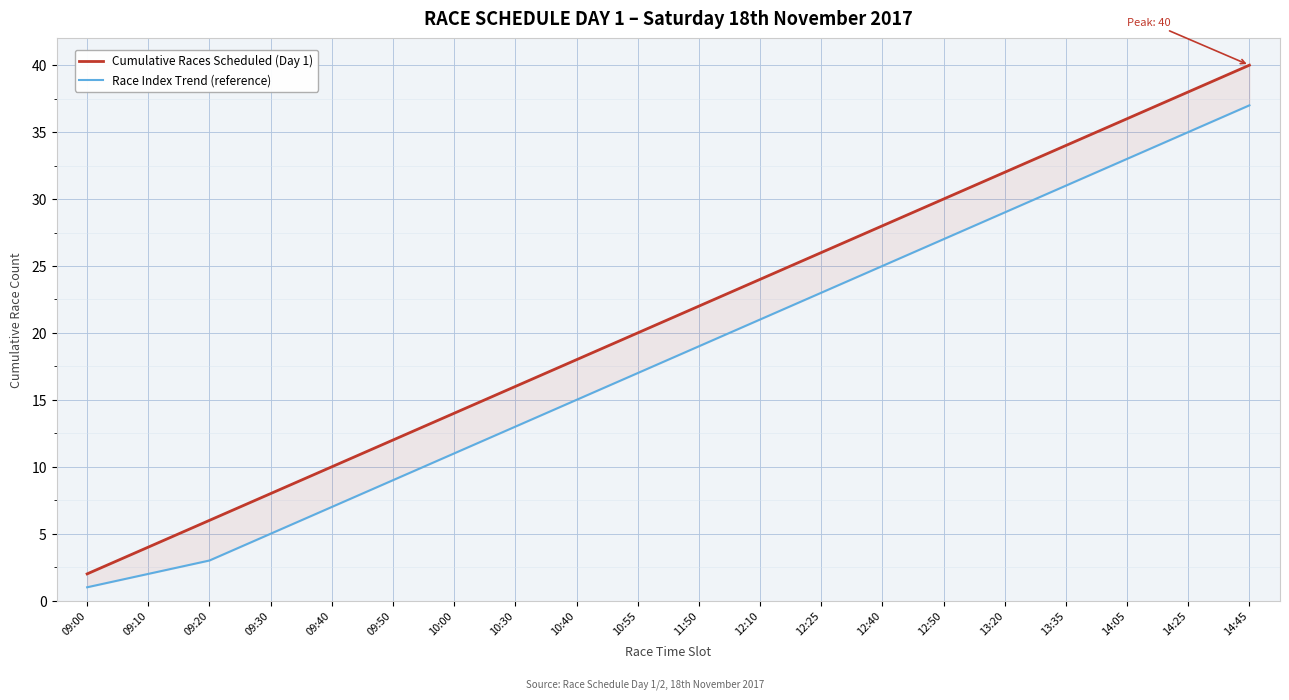

Reading right to left, what are all the values shown in this chart?

Cumulative Races Scheduled (Day 1): 14:45=40	14:25=38	14:05=36	13:35=34	13:20=32	12:50=30	12:40=28	12:25=26	12:10=24	11:50=22	10:55=20	10:40=18	10:30=16	10:00=14	09:50=12	09:40=10	09:30=8	09:20=6	09:10=4	09:00=2
Race Index Trend (reference): 14:45=37	14:25=35	14:05=33	13:35=31	13:20=29	12:50=27	12:40=25	12:25=23	12:10=21	11:50=19	10:55=17	10:40=15	10:30=13	10:00=11	09:50=9	09:40=7	09:30=5	09:20=3	09:10=2	09:00=1